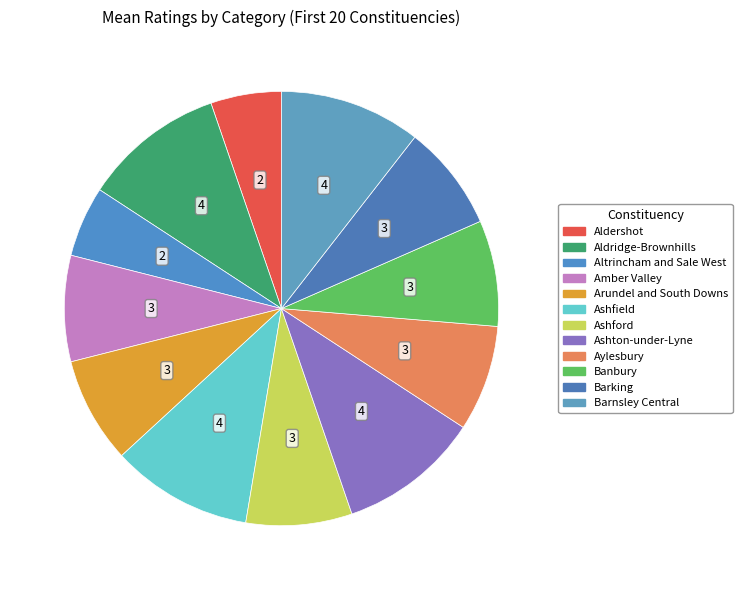

How many segments does this pie chart have?

12